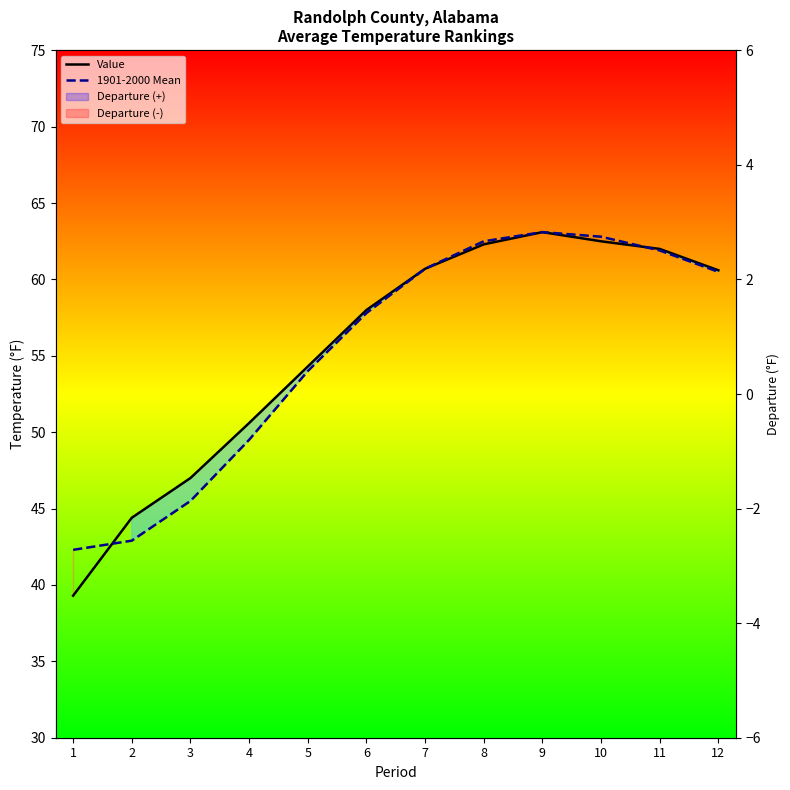

At how many categories does at least one series exceed 44?

11